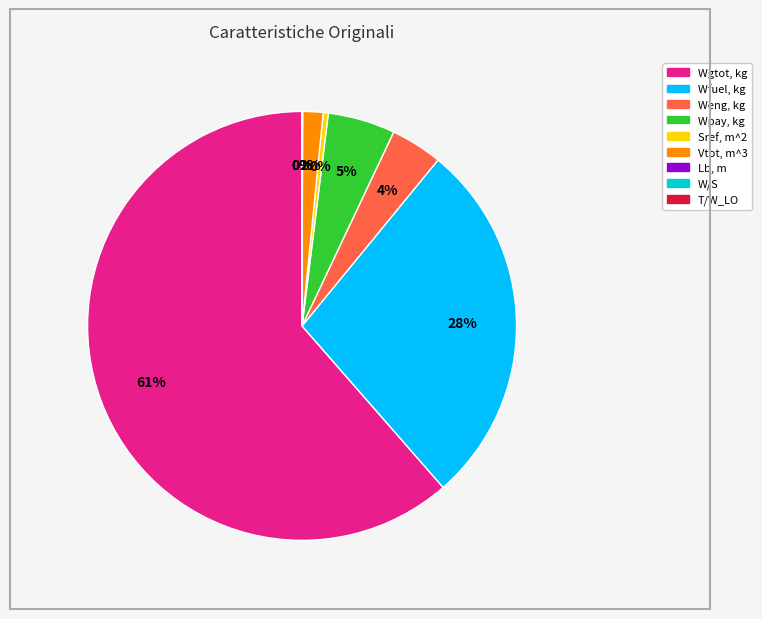

To the nearest percent, what portion does Vtot, m^3 represent?

2%